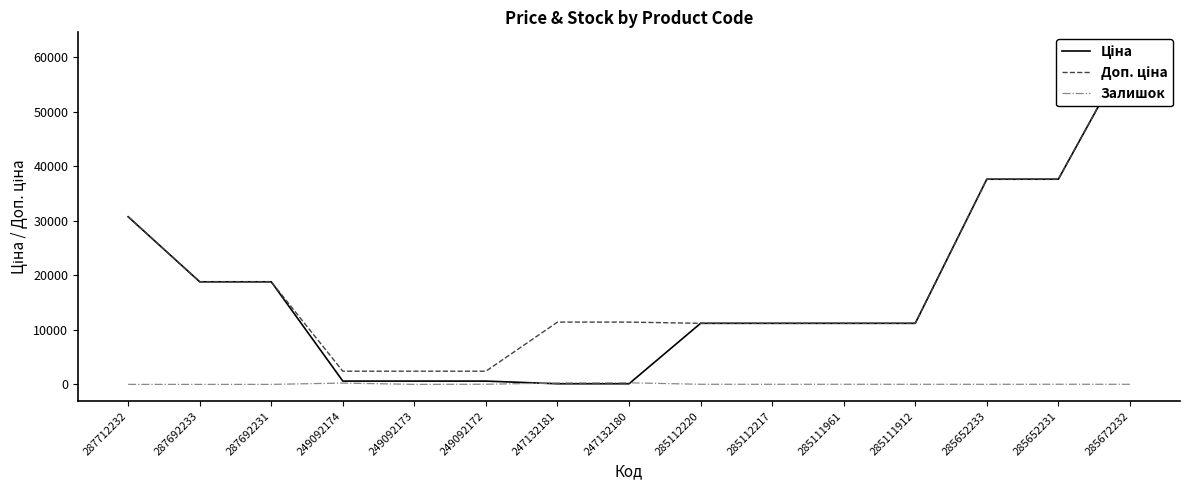

True or false: Залишок and Доп. ціна intersect in this chart.

False